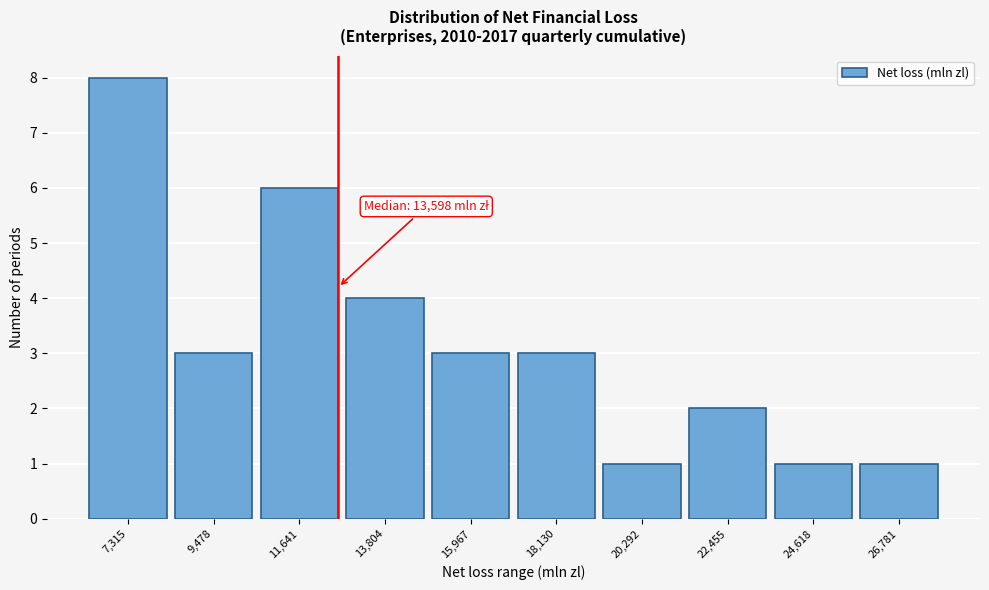

Reading left to right, transcribe all the data shown in this chart.

8	3	6	4	3	3	1	2	1	1